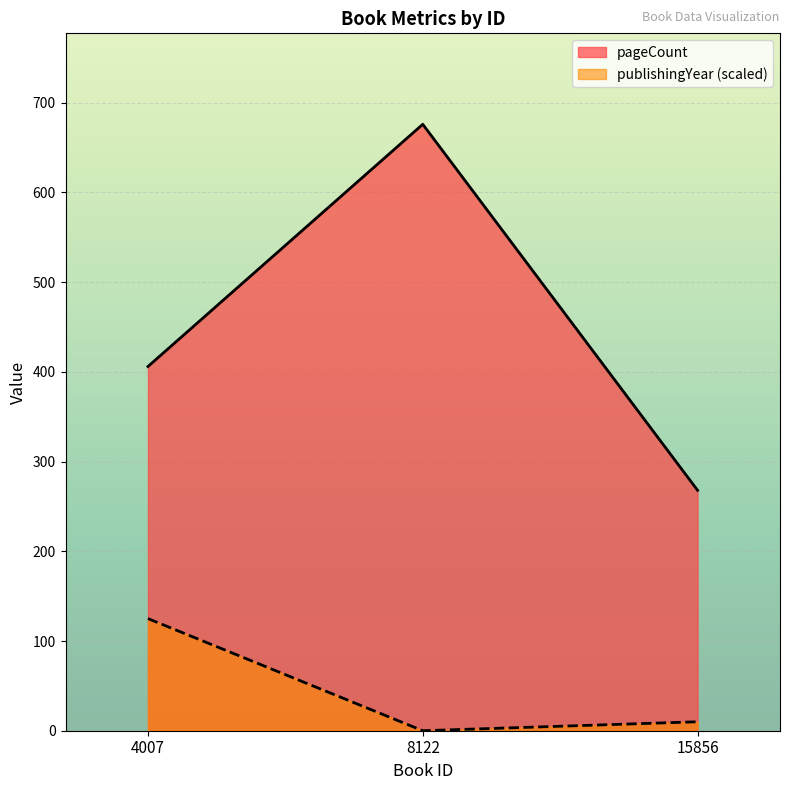

What is the value of the publishingYear point at the 3rd from the left?

10